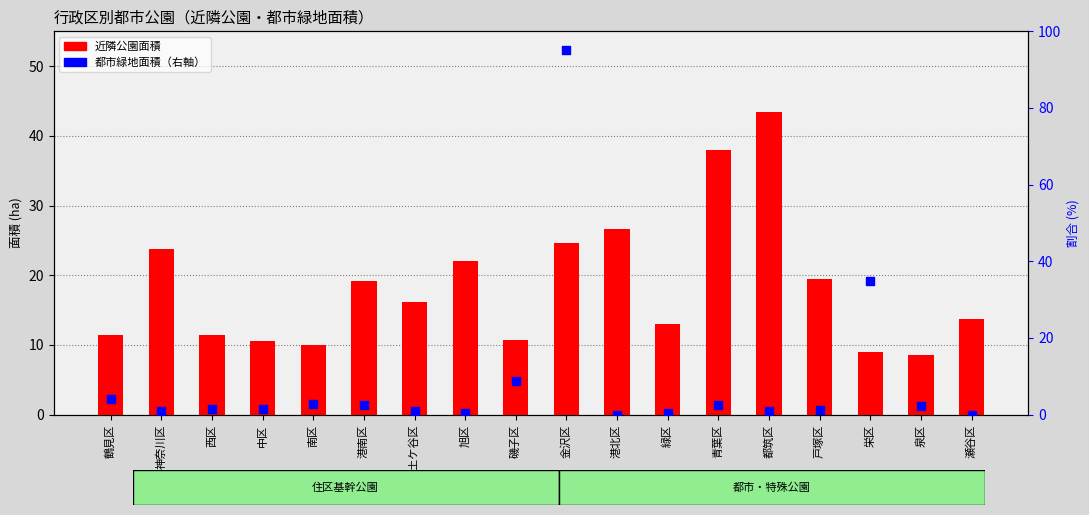

Which series has the largest total across all categories?

近隣公園面積